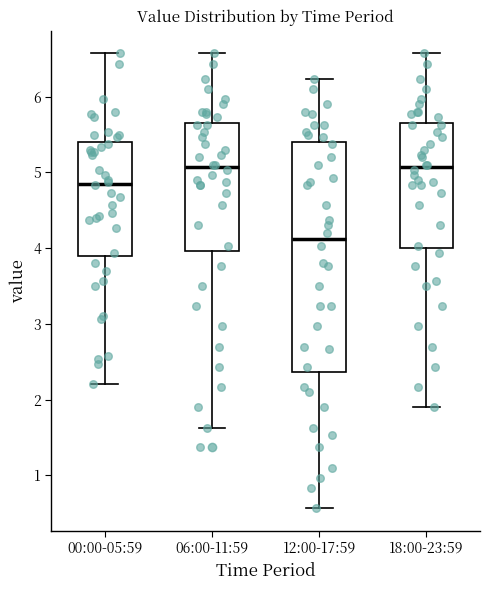

Reading left to right, transcribe this box plot: for each box, give where its median line is, the range the box spans, and where its two whiskers end, as read against the y-axis. The values are not printed on the chart, so give them approximately, as read against the axis.

00:00-05:59: median 4.9, box 3.9 to 5.4, whiskers 2.2 to 6.6
06:00-11:59: median 5.1, box 4.0 to 5.7, whiskers 1.6 to 6.6
12:00-17:59: median 4.1, box 2.4 to 5.4, whiskers 0.6 to 6.2
18:00-23:59: median 5.1, box 4.0 to 5.7, whiskers 1.9 to 6.6